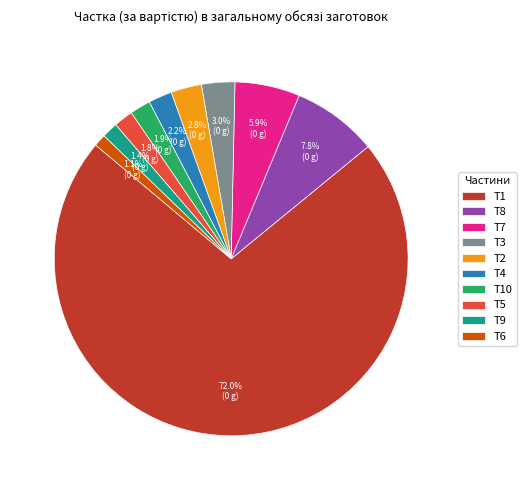

Count the number of slices in the pie.

10